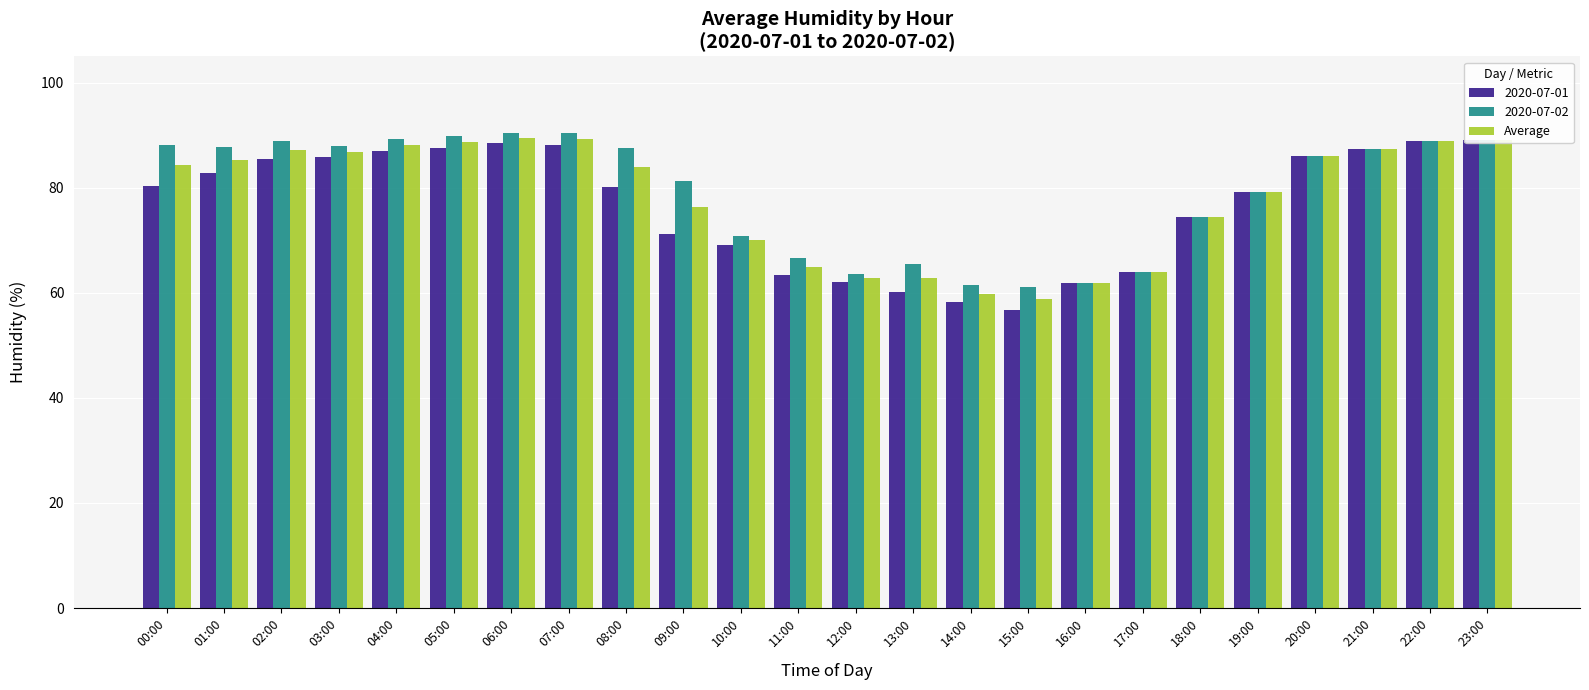

Is it true that the value at 17:00 is 92.1?

False